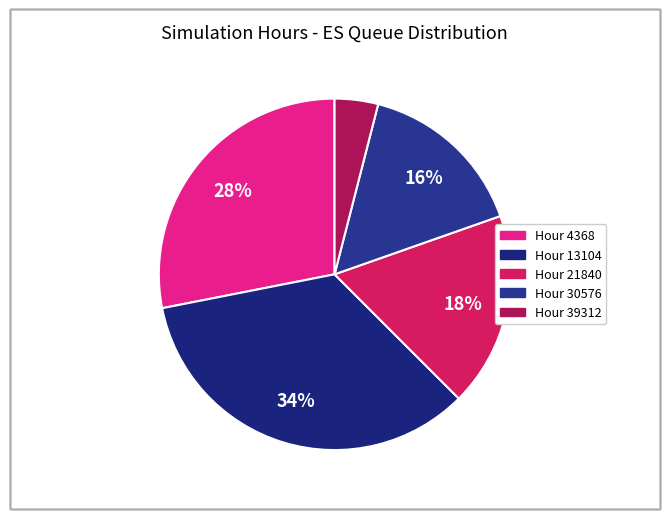

Which slice is the largest?

13104